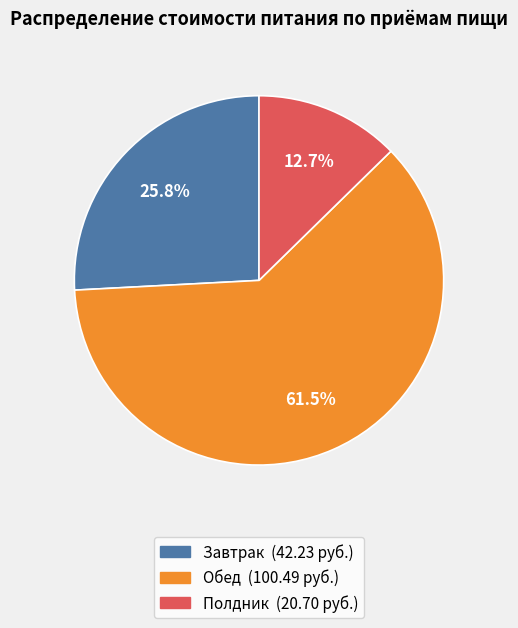

How many segments does this pie chart have?

3